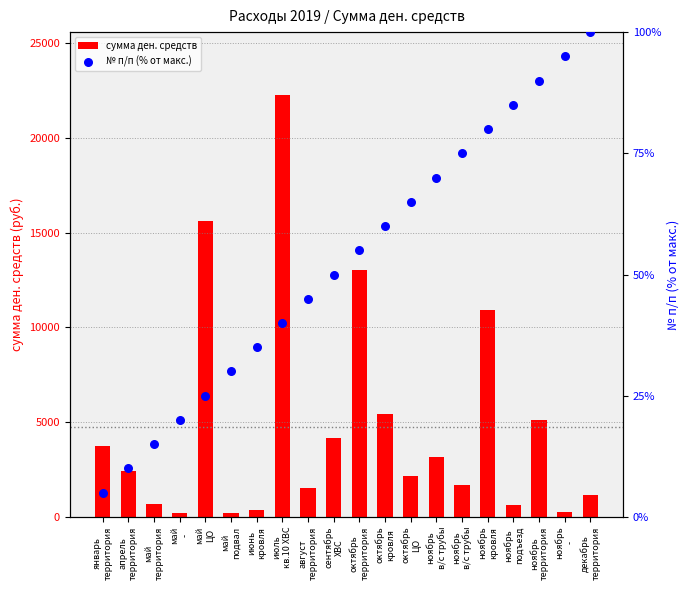

Which series contains the lowest Y value?

№ п/п (% от макс.)